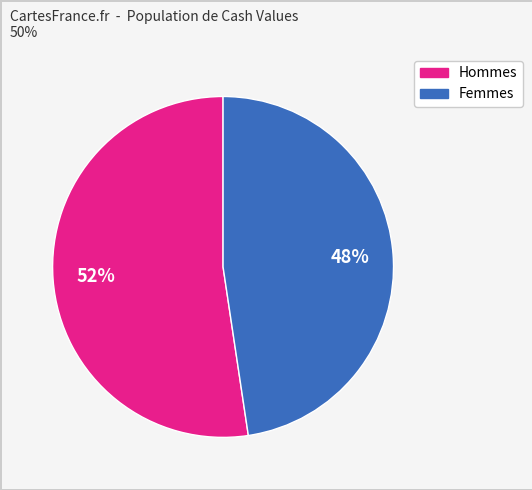

Is there any slice that represents more than half of the pie?

Yes